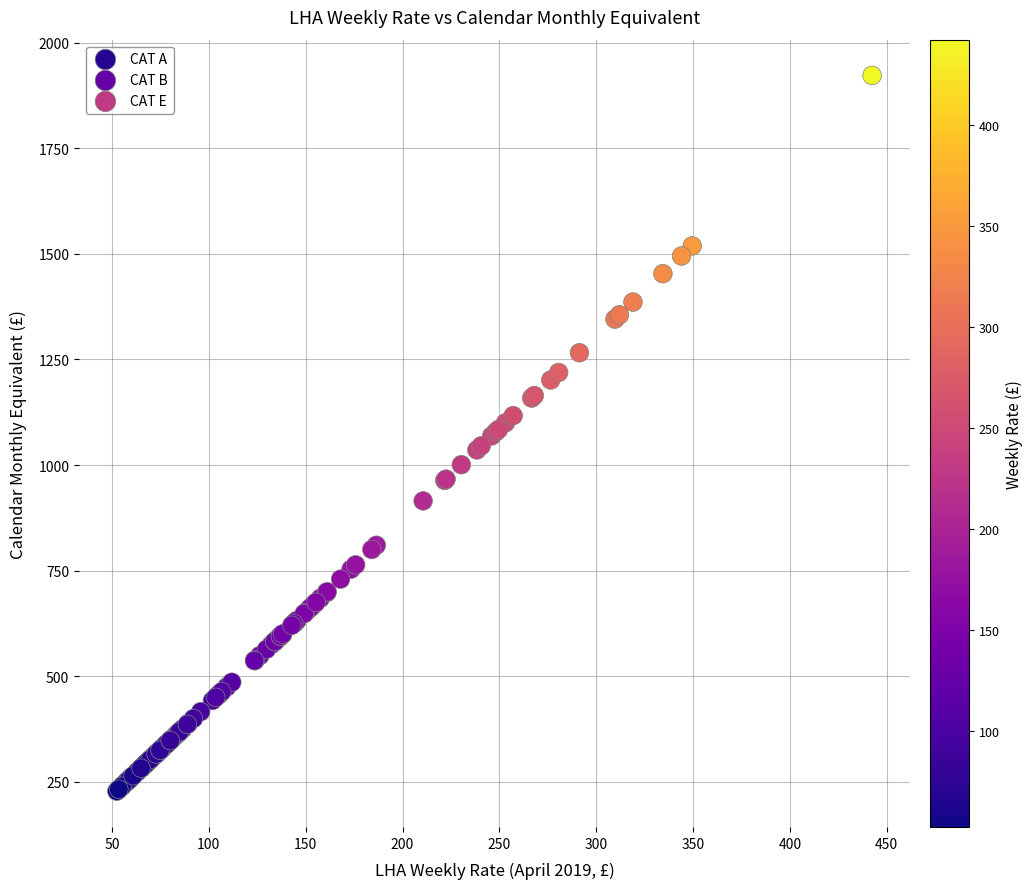

What are all the series names shown in the legend?

CAT A, CAT B, CAT E